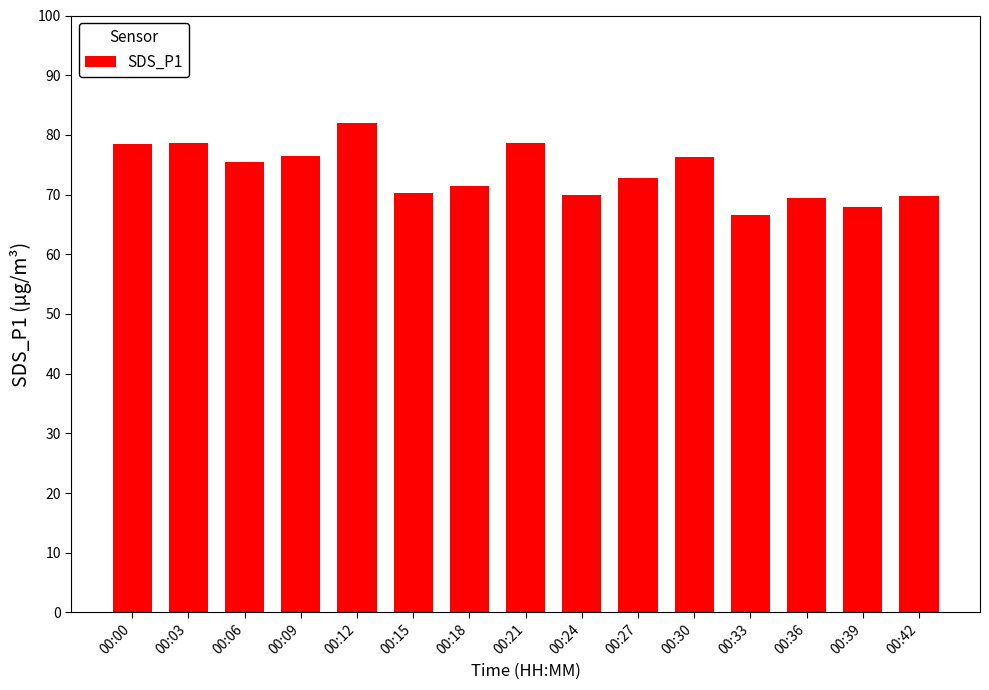

Which category has the lowest value across all series?

00:33